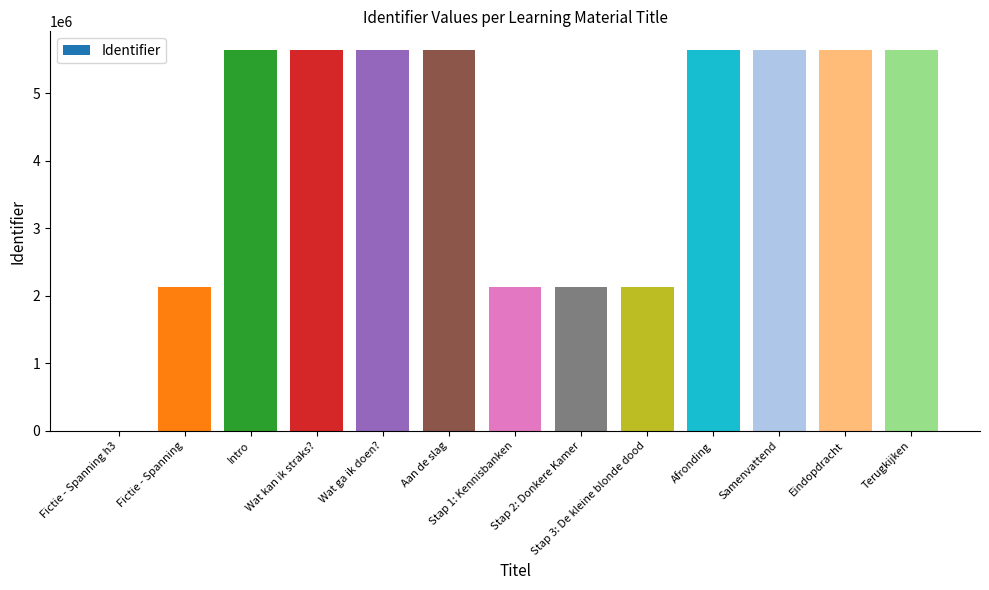

The value at Wat ga ik doen? is 5633201. True or false?

True